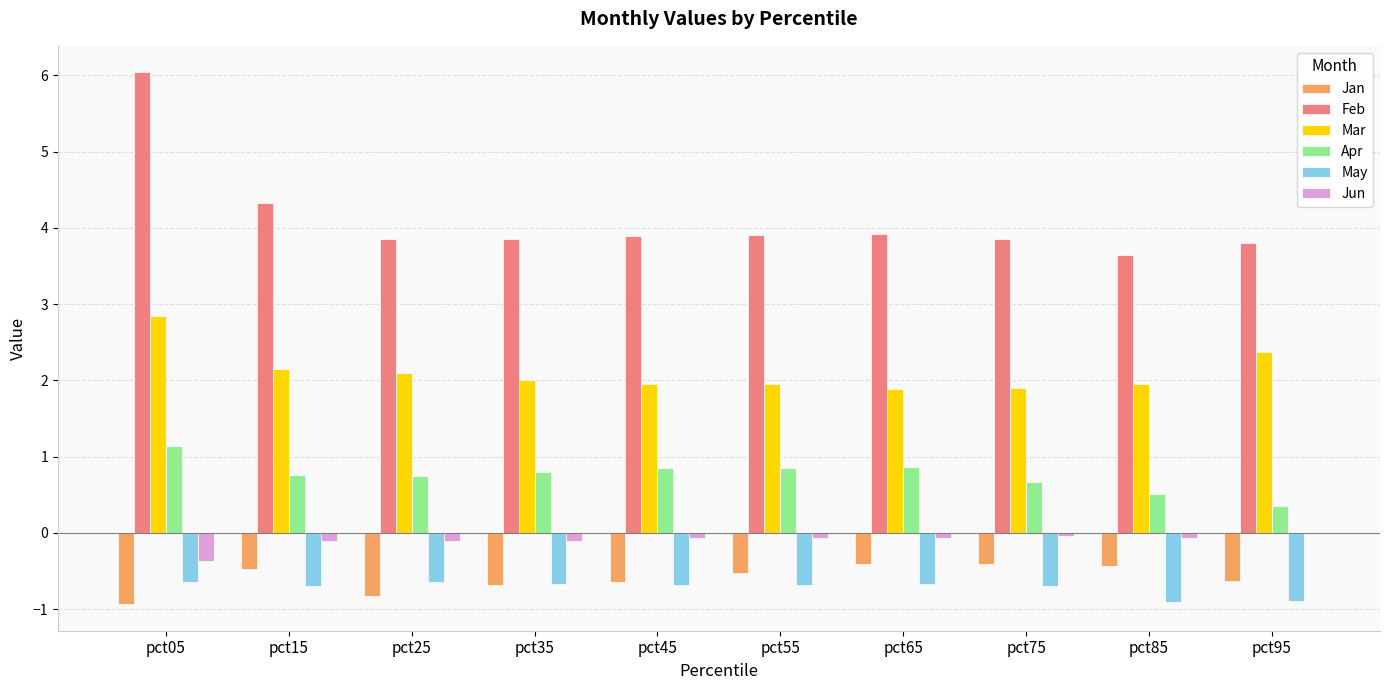

What are all the series names shown in the legend?

Jan, Feb, Mar, Apr, May, Jun